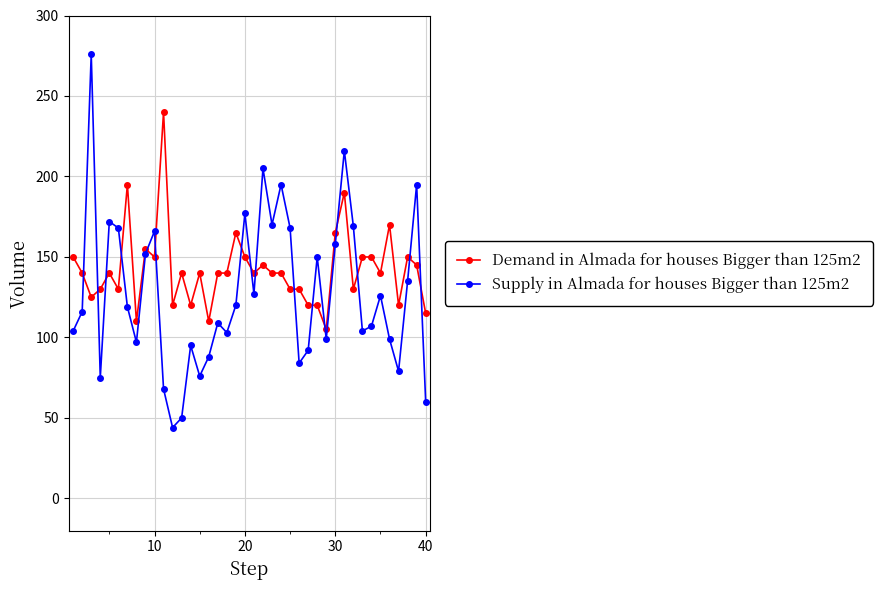

What is the value of the Demand in Almada for houses Bigger than 125m2 point at the 18th from the left?

140